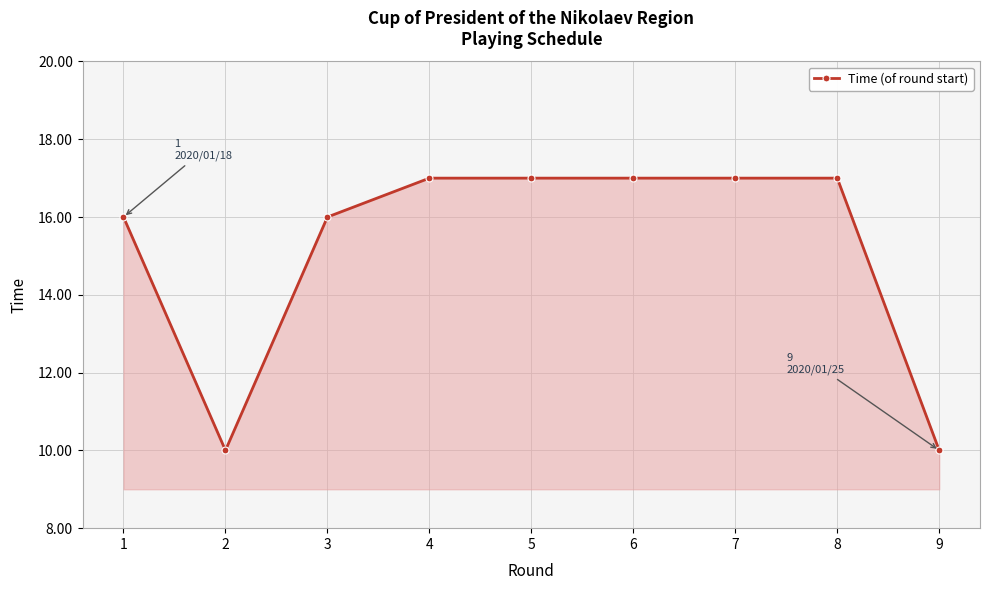

What is the maximum value shown in the chart?

17